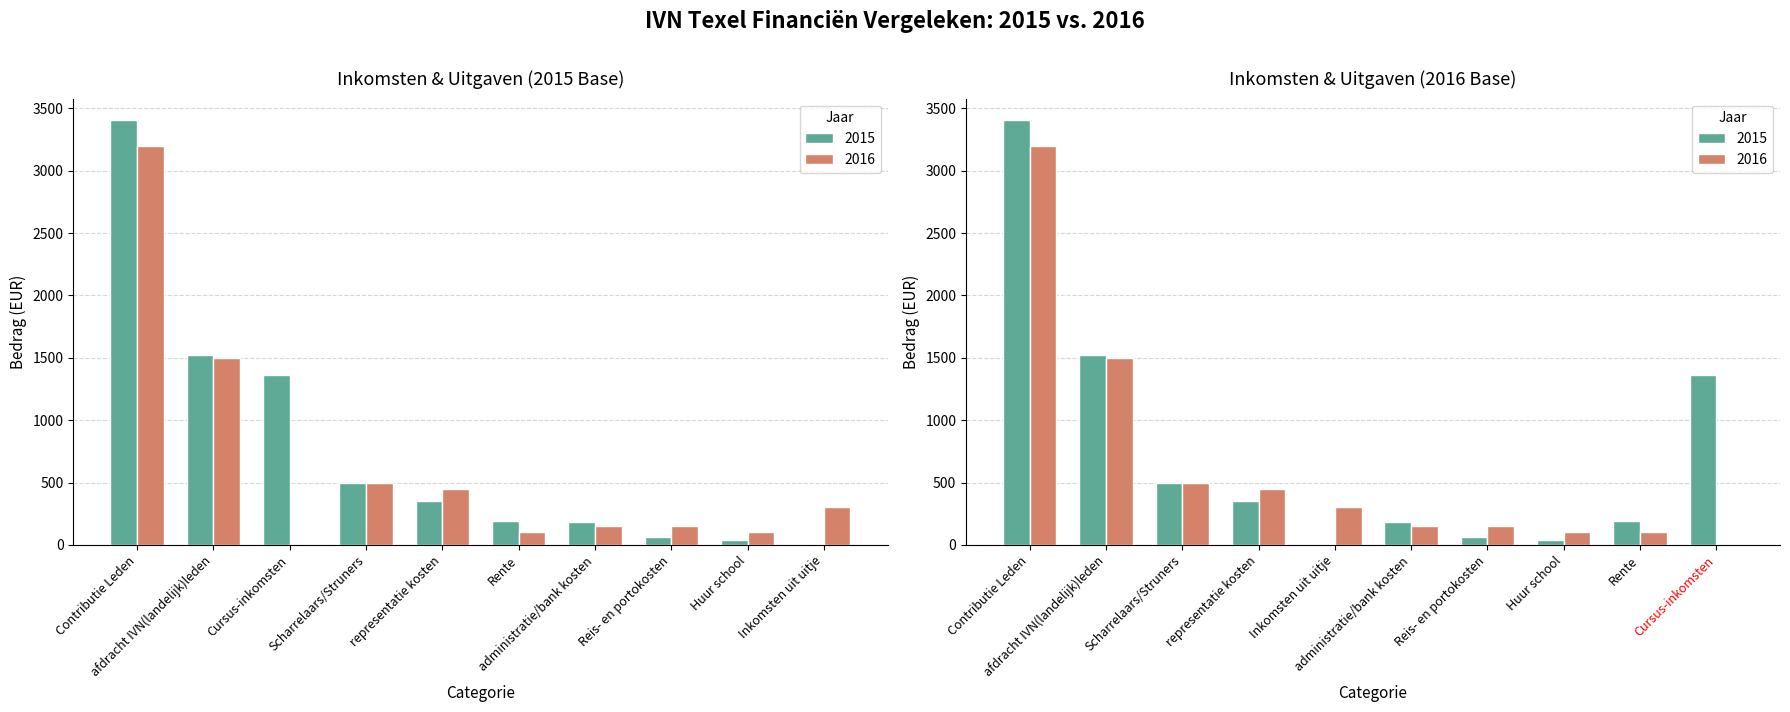

What are all the series names shown in the legend?

2015, 2016